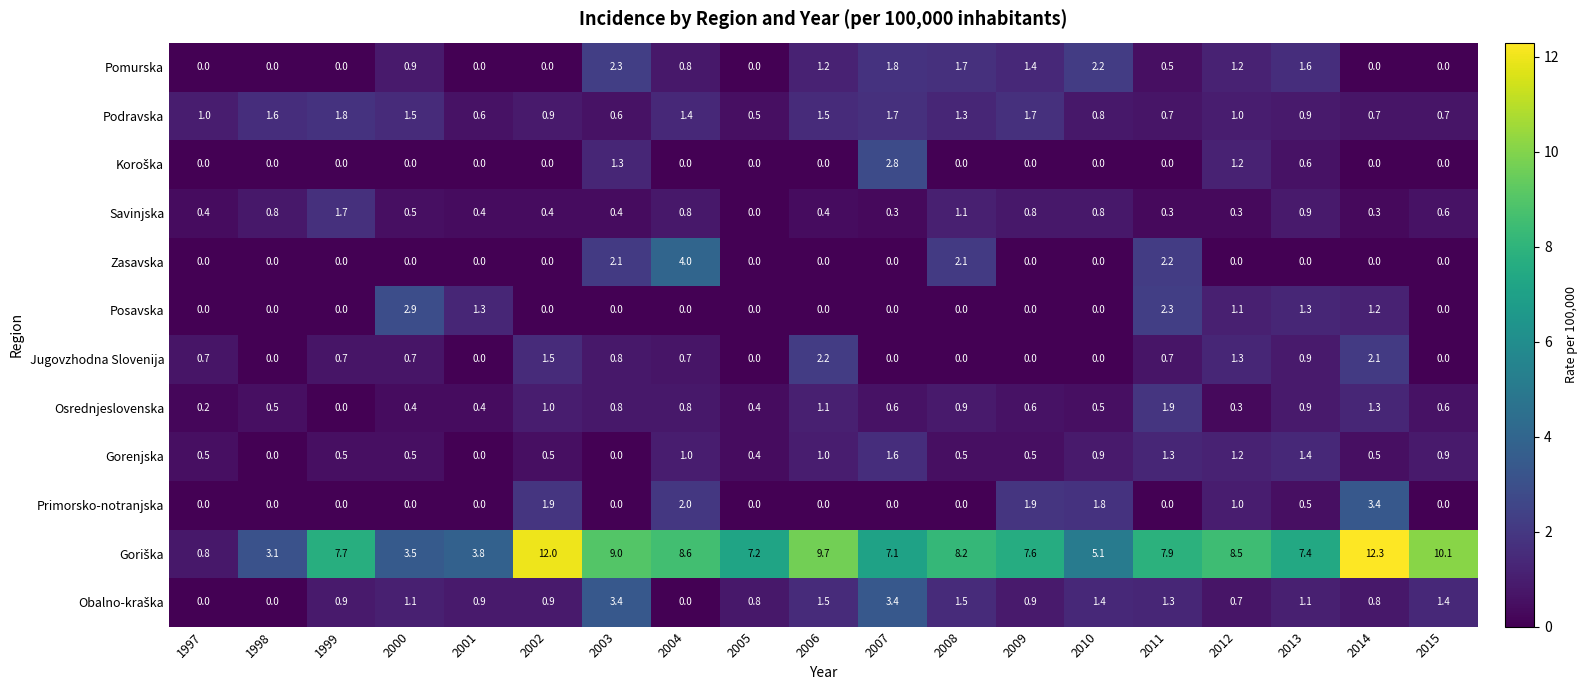

What is the maximum value shown in the chart?

12.3